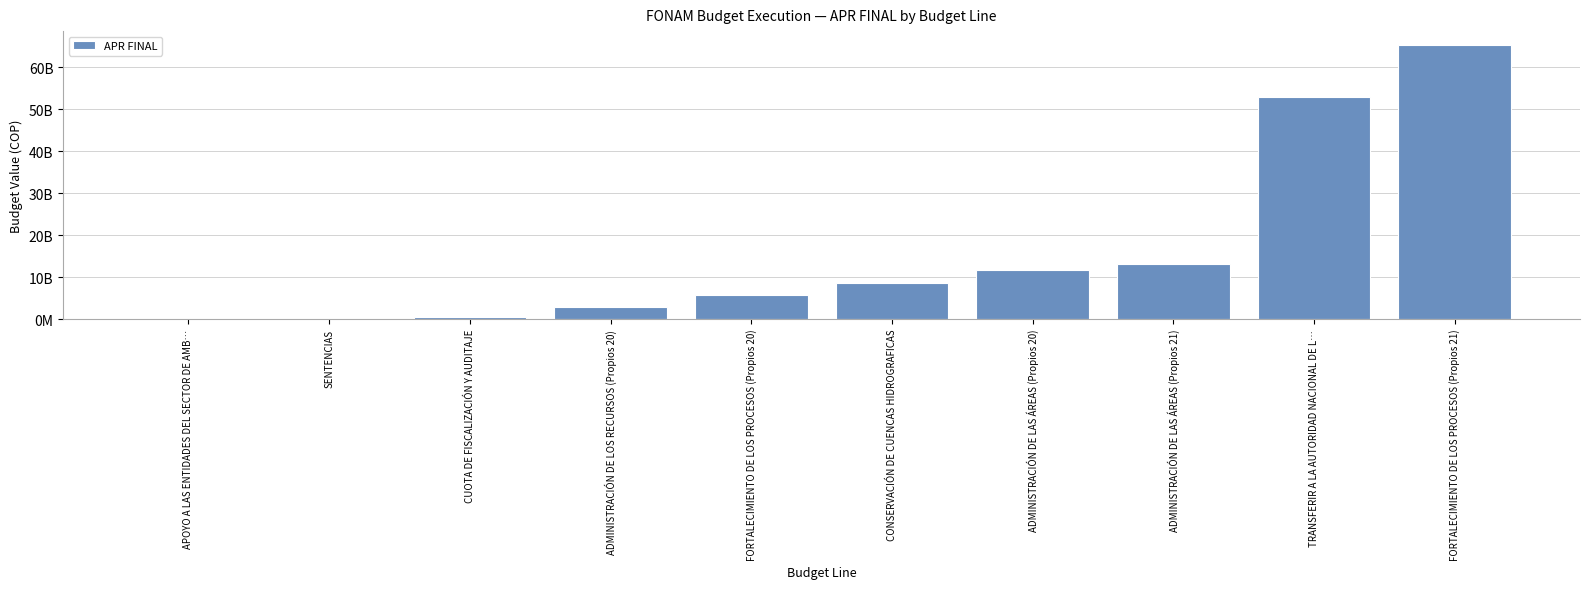

Where is the data nearest to the value 32664623765?

ADMINISTRACIÓN DE LAS ÁREAS (Propios 21)